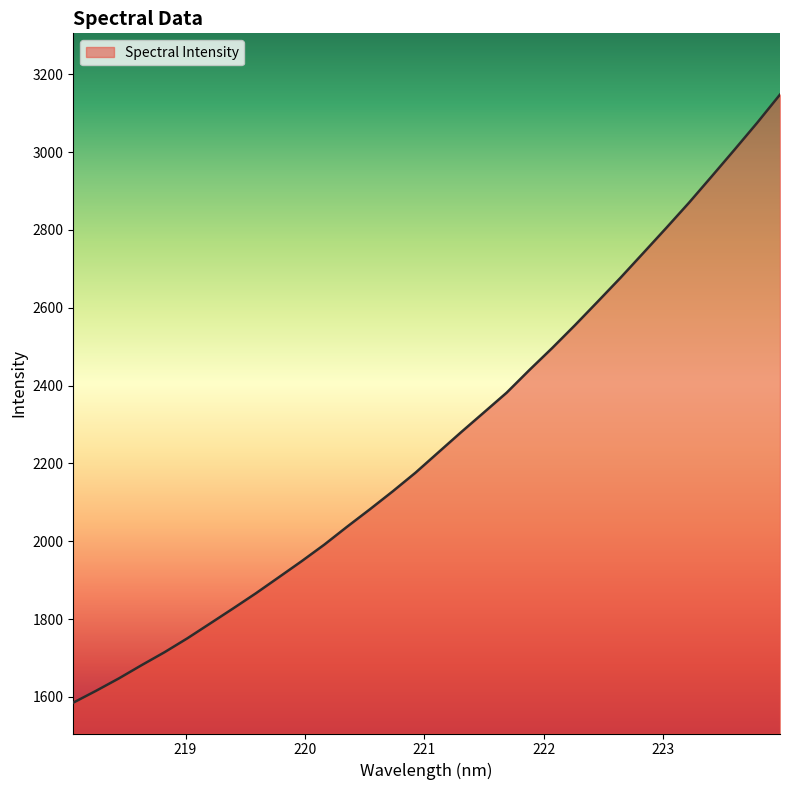

What is the greatest value displayed?

3147.7